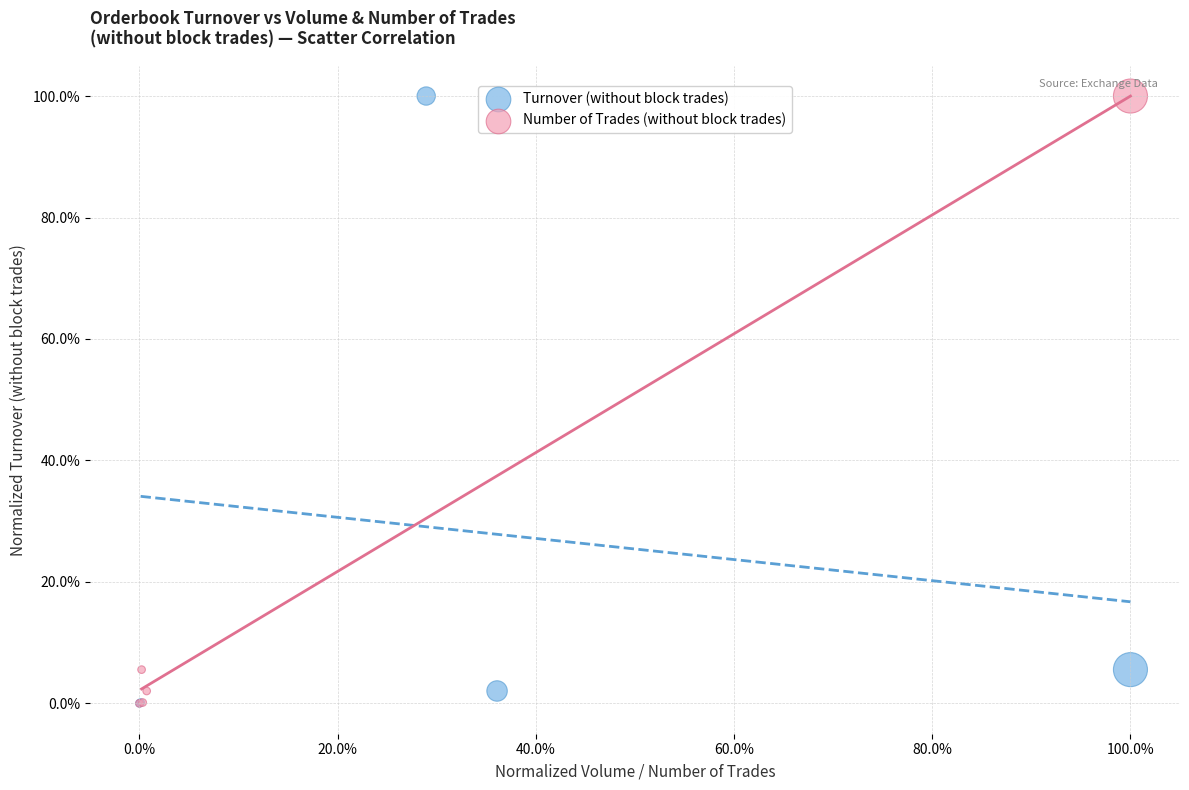

What are all the series names shown in the legend?

Turnover (without block trades), Number of Trades (without block trades)